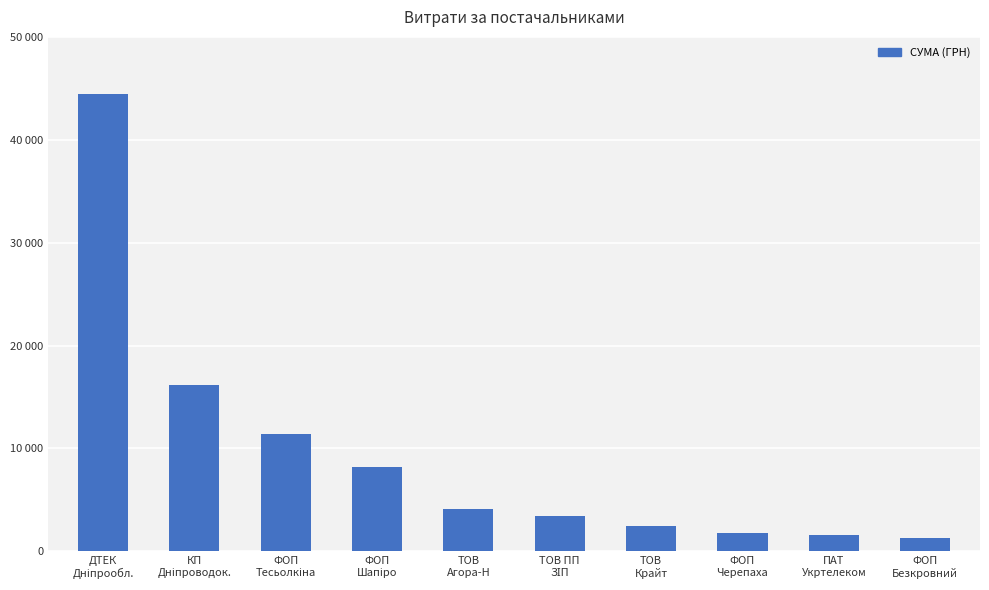

Are the bars horizontal?

No